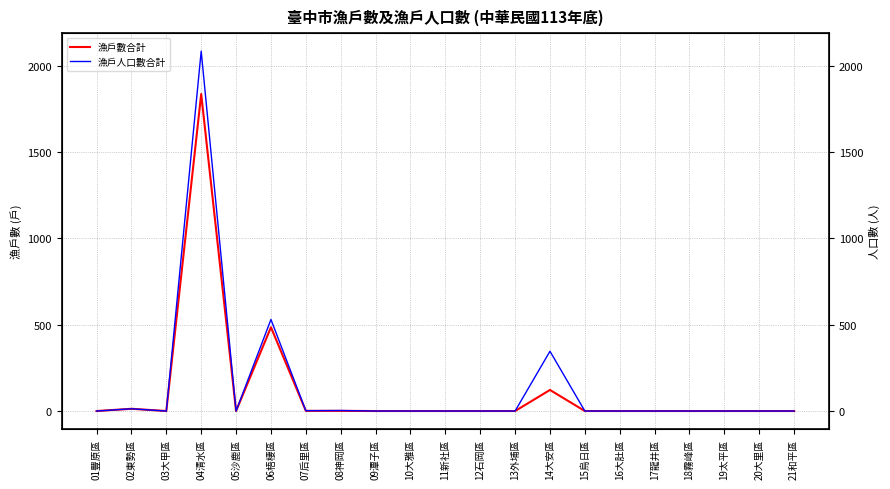

How many values in 漁戶人口數合計 are above zero?

6